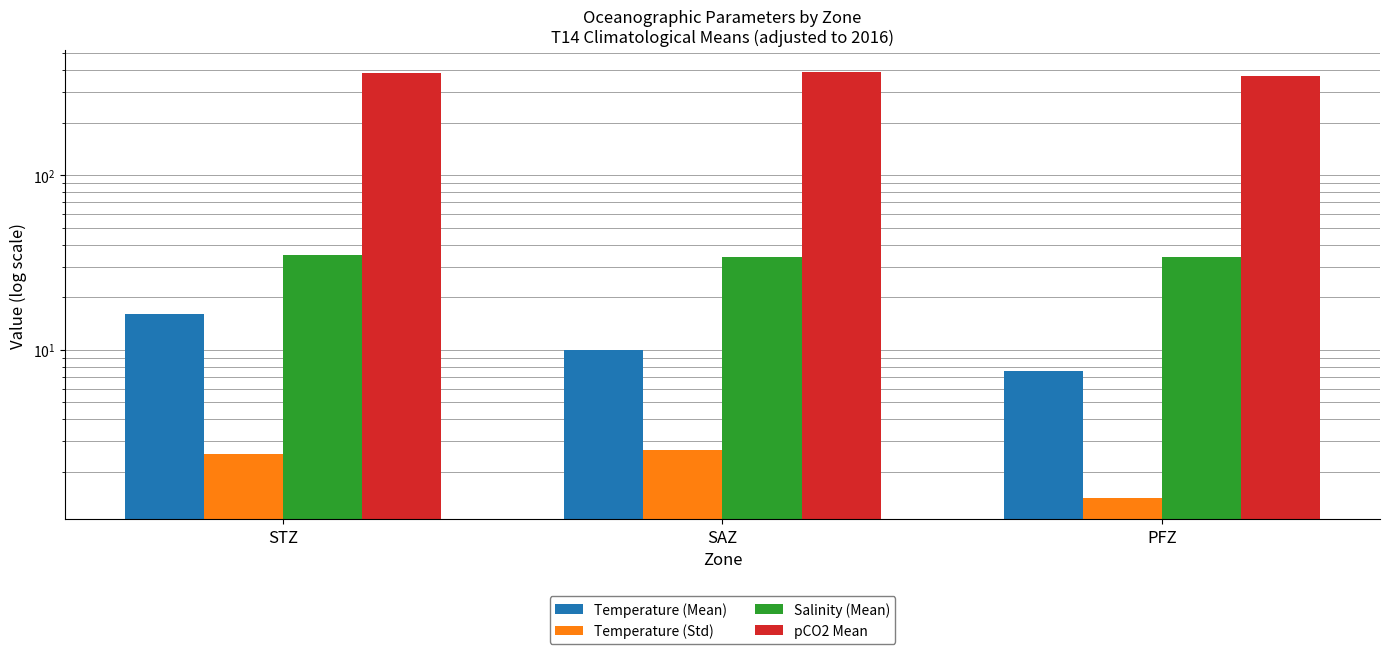

What is the smallest value displayed?

1.4